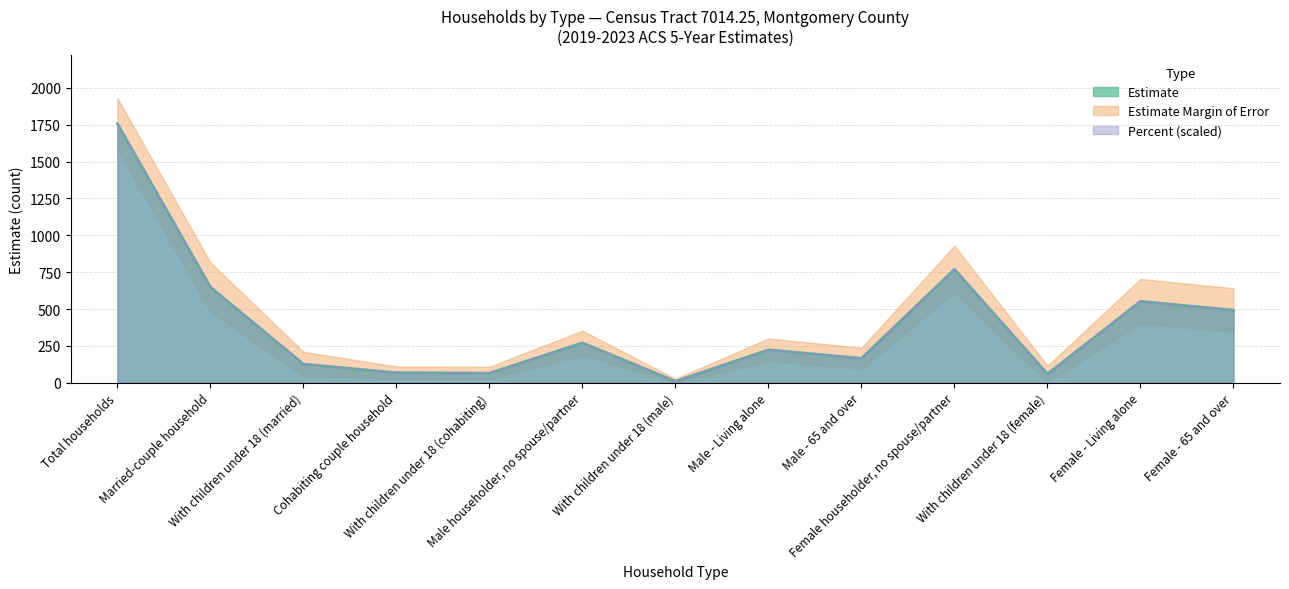

Which series has the widest spread of values?

Estimate